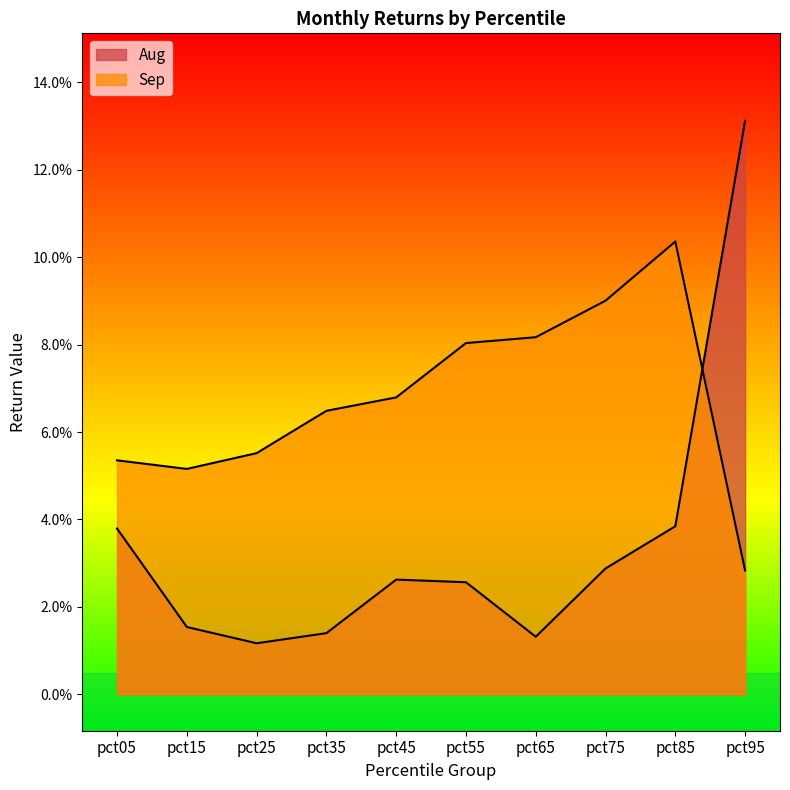

Where do Sep and Aug first cross each other?

pct85 and pct95